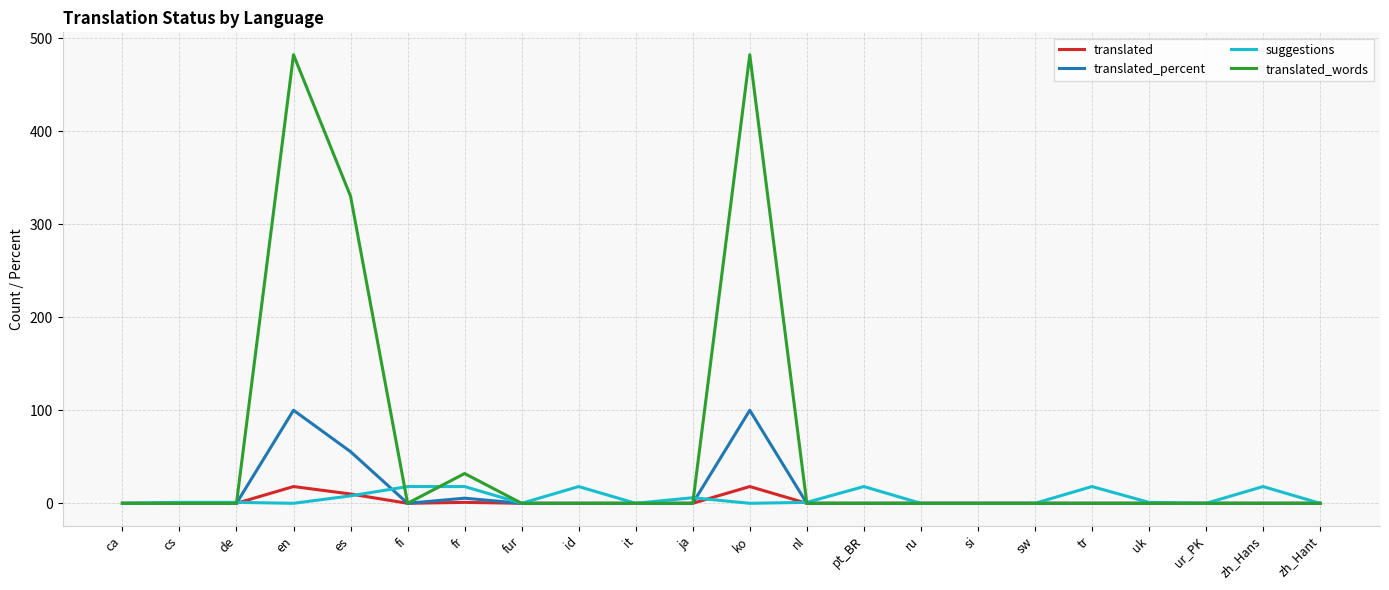

At how many categories does at least one series exceed 26?

4